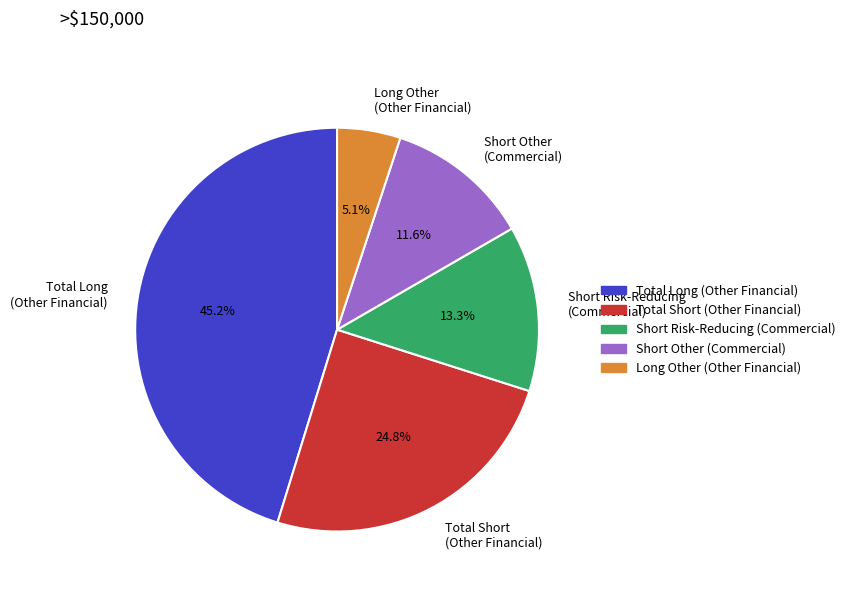

Does Short Other (Commercial) represent more than half of the total?

No